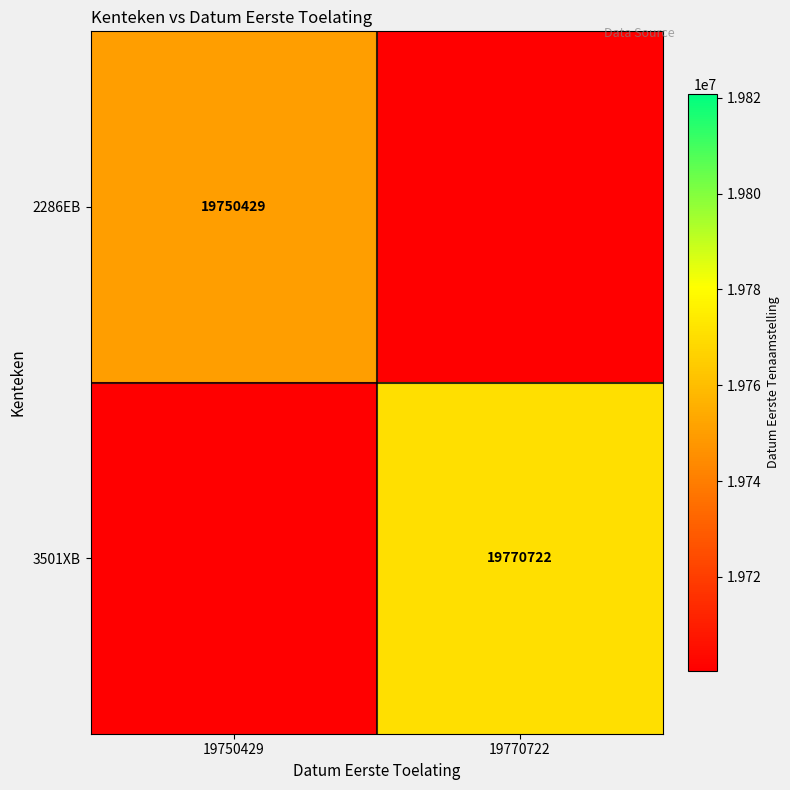

Is it true that 2286EB equals 19750429 at 19750429?

True